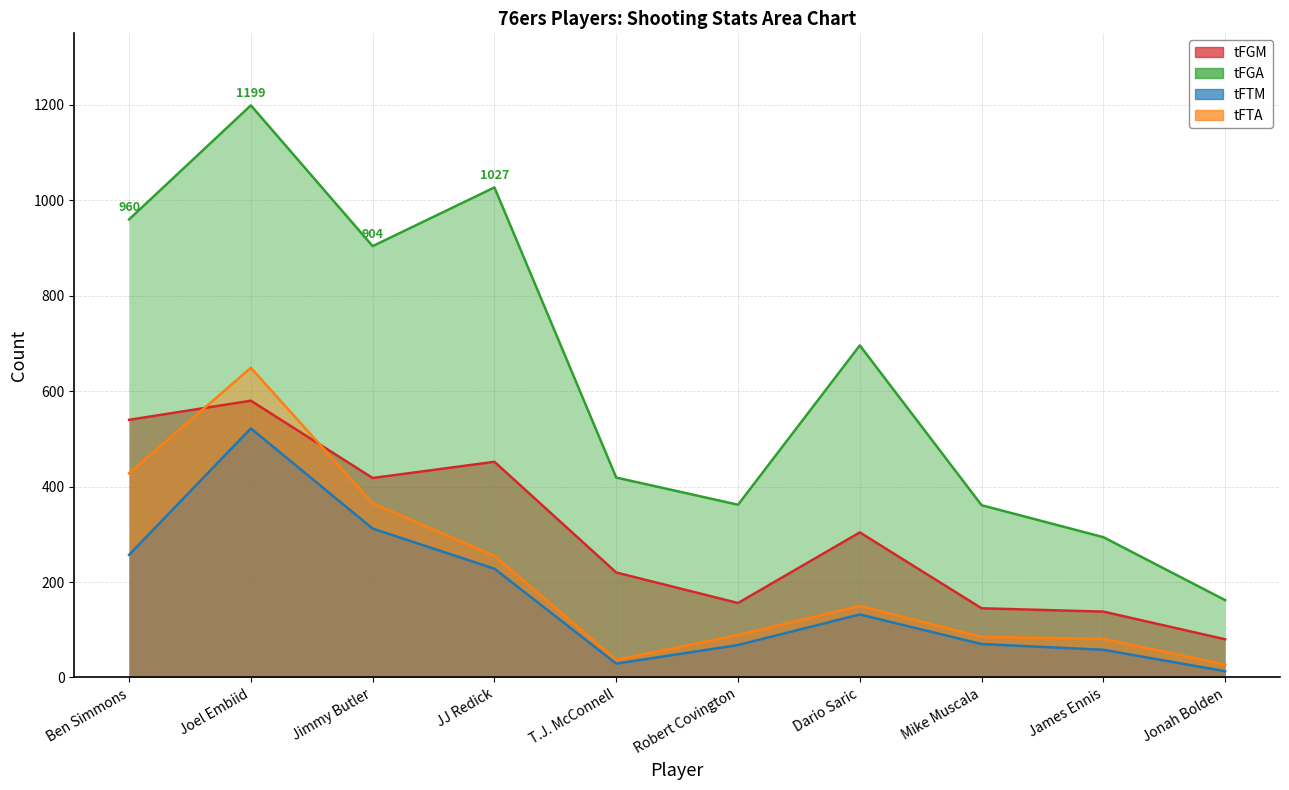

The value of tFTM at Joel Embiid is 522. True or false?

True